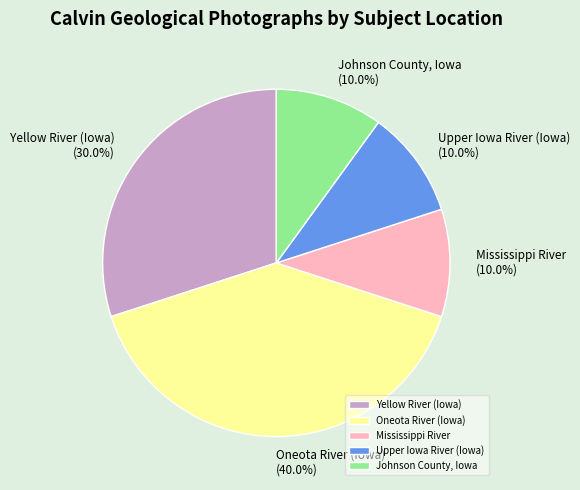

Approximately how many times larger is the value at Mississippi River compared to Upper Iowa River (Iowa)?

1.0